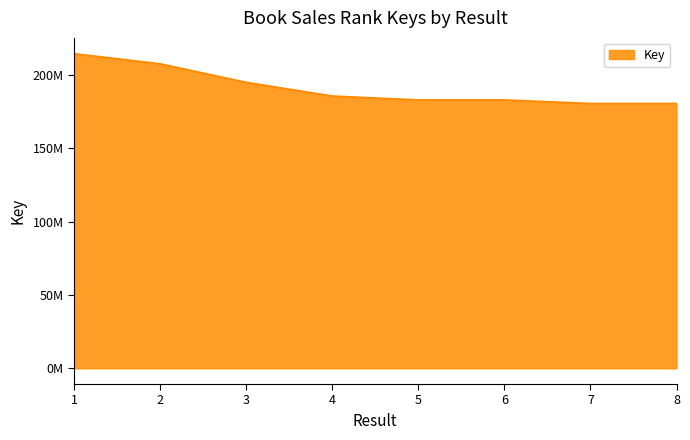

What is the average value?

191363156